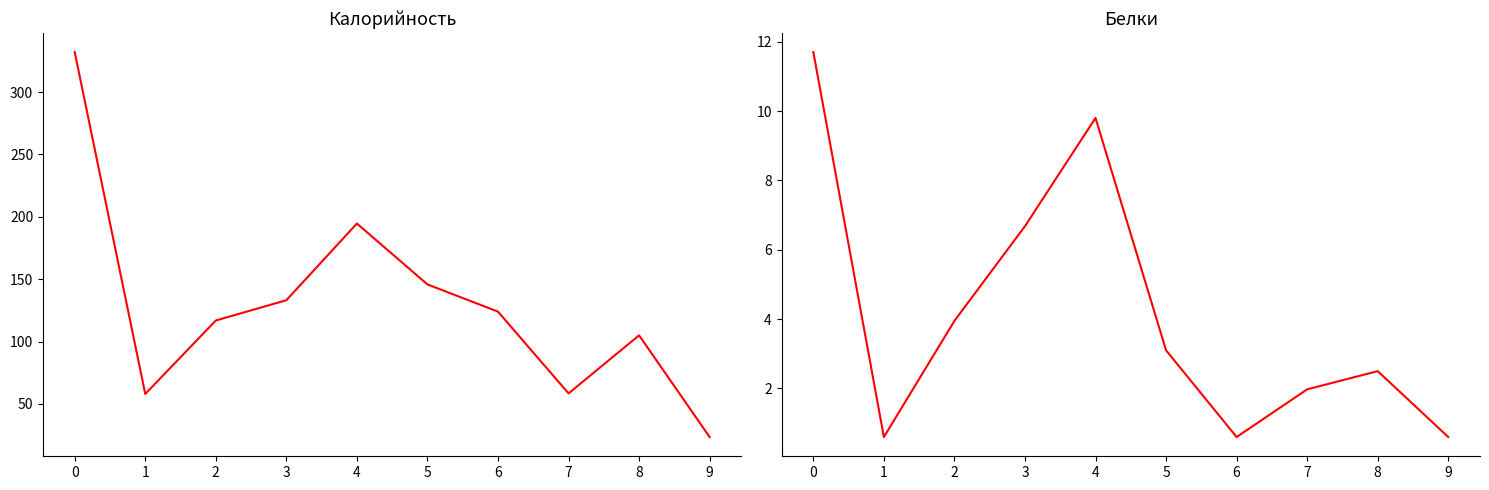

What is the total value across all series at 4?

204.4